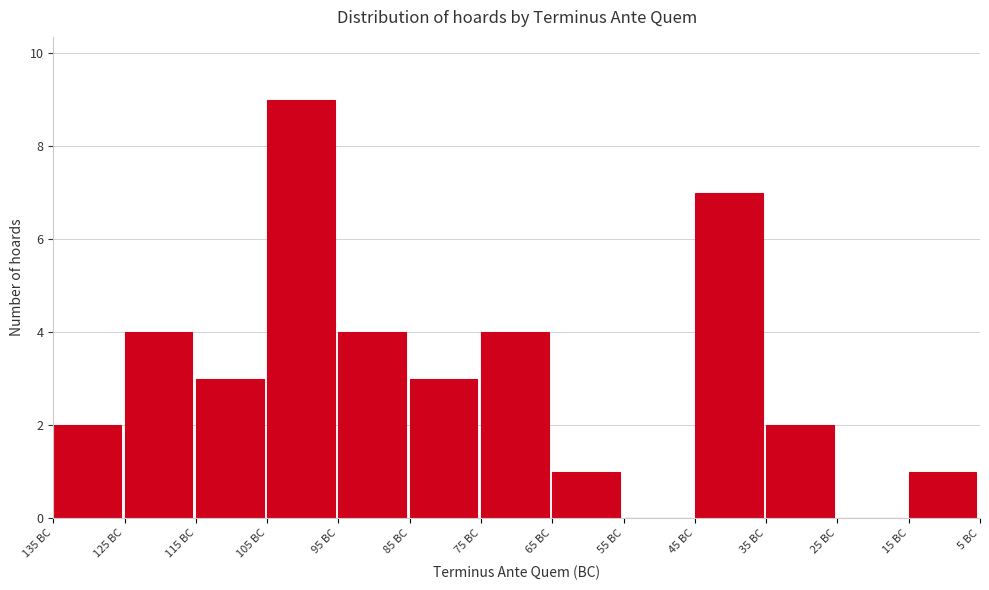

Reading left to right, list all the values displayed in this chart.

135 BC=2	125 BC=4	115 BC=3	105 BC=9	95 BC=4	85 BC=3	75 BC=4	65 BC=1	55 BC=0	45 BC=7	35 BC=2	25 BC=0	15 BC=1